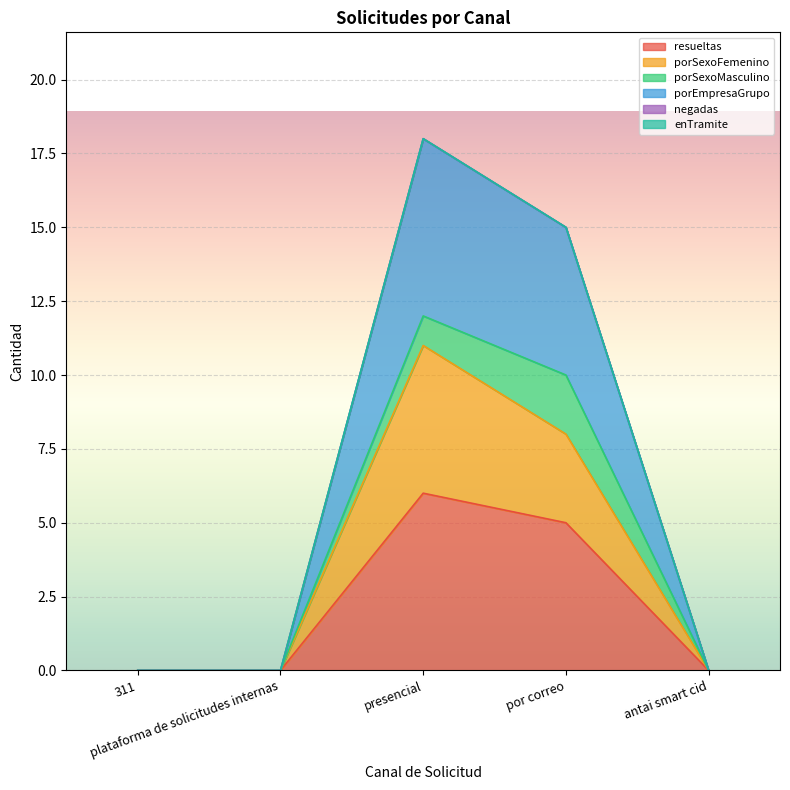

Is the value of resueltas at por correo greater than the value of porSexoFemenino at plataforma de solicitudes internas?

Yes